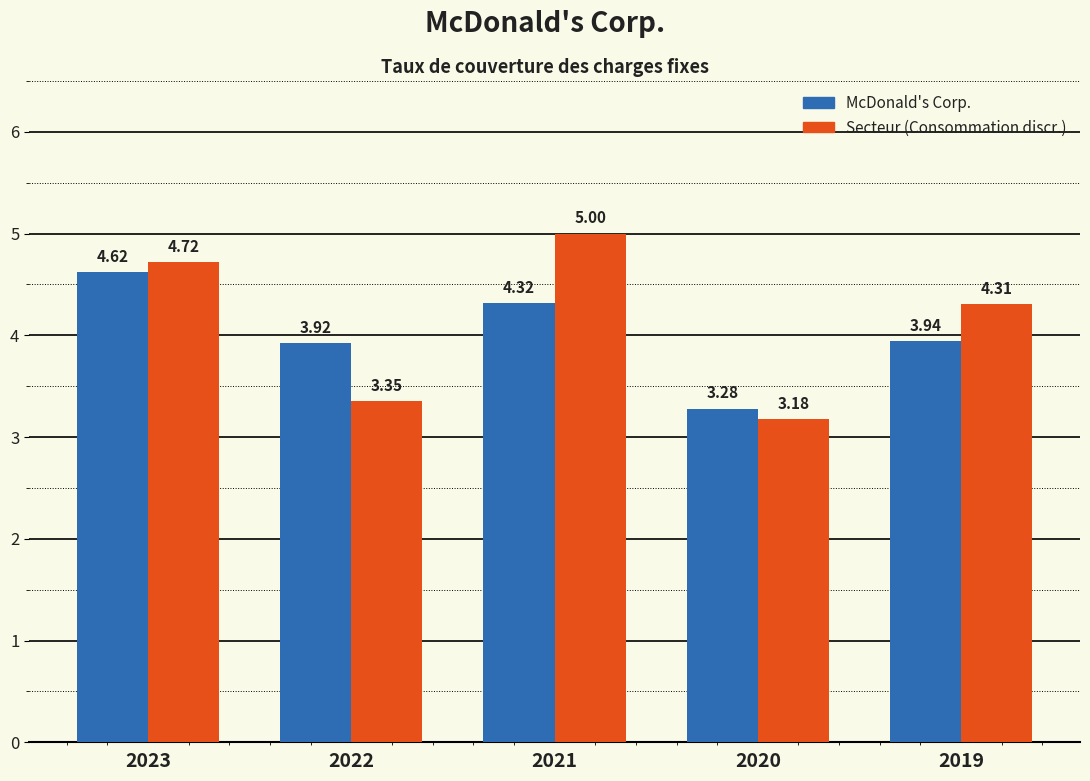

Which series has the largest total across all categories?

Secteur (Consommation discr.)